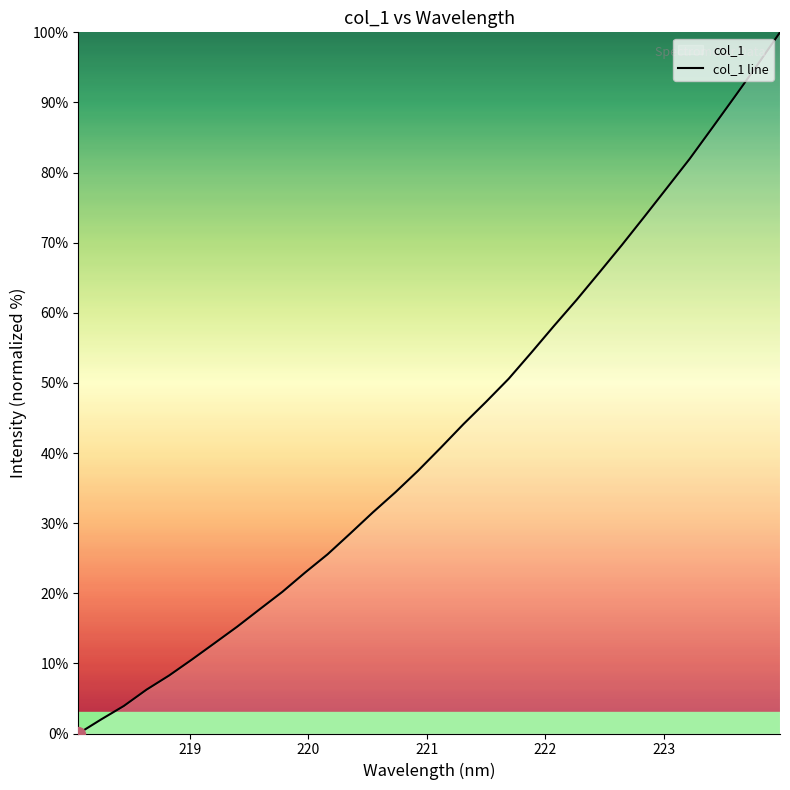

How many data points are above 40?

16